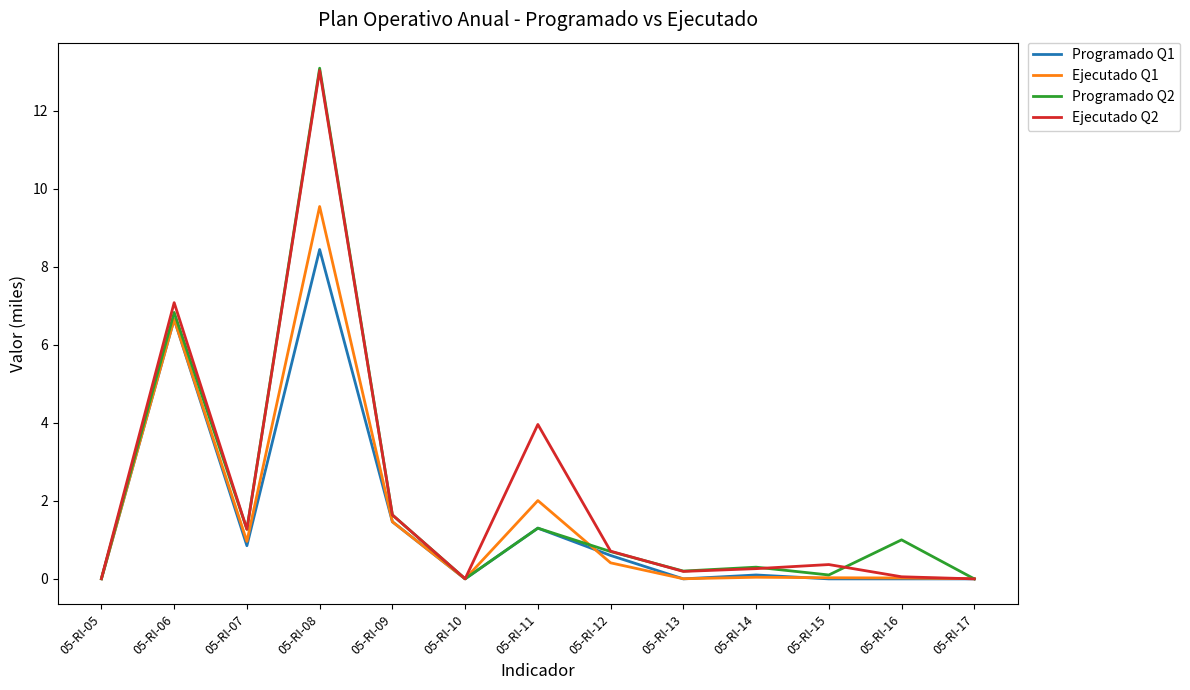

What is the maximum value for Programado Q2?

13.1